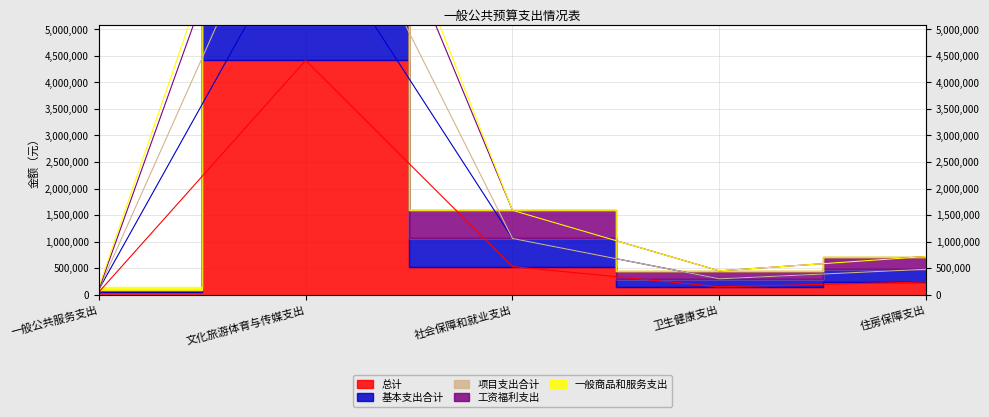

List the series in order of their peak value, highest first.

一般商品和服务支出, 工资福利支出, 项目支出合计, 基本支出合计, 总计